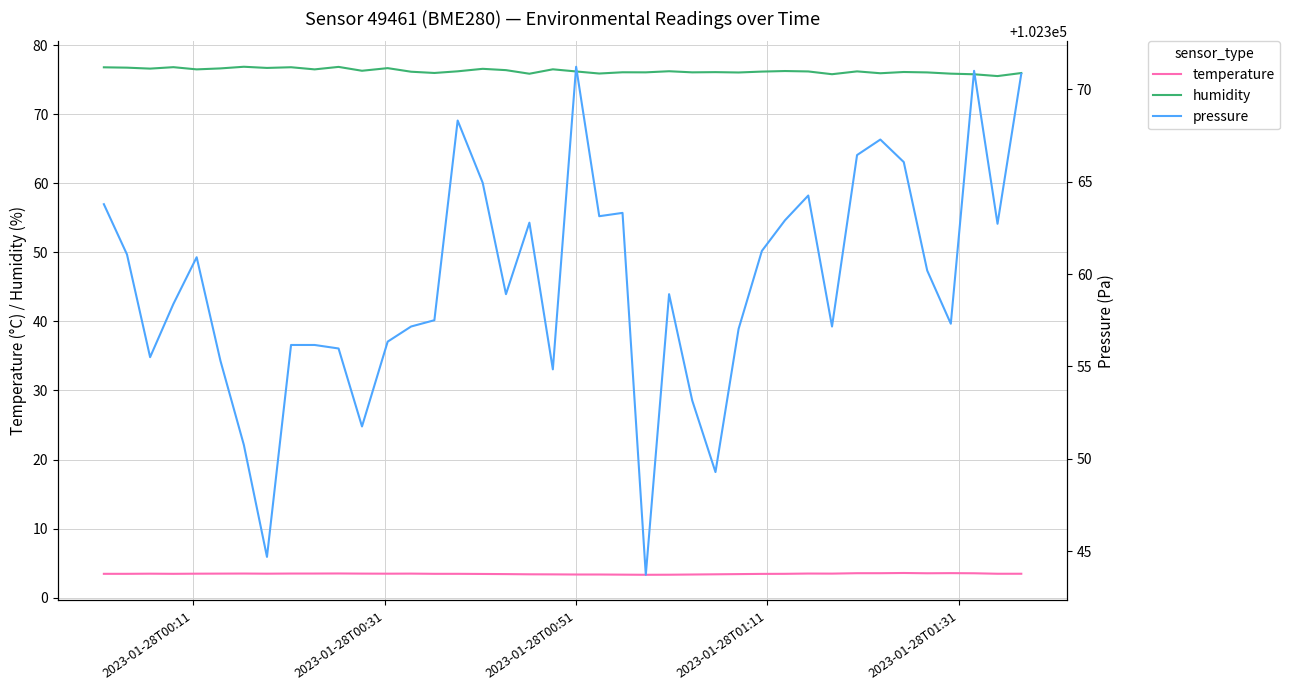

What are all the series names shown in the legend?

temperature, humidity, pressure